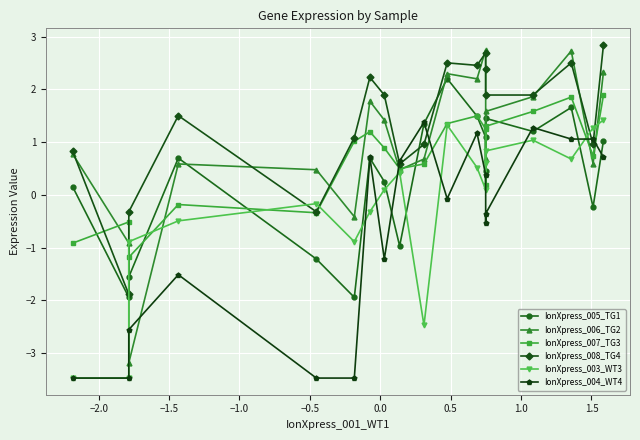

How many distinct data groups are displayed?

6